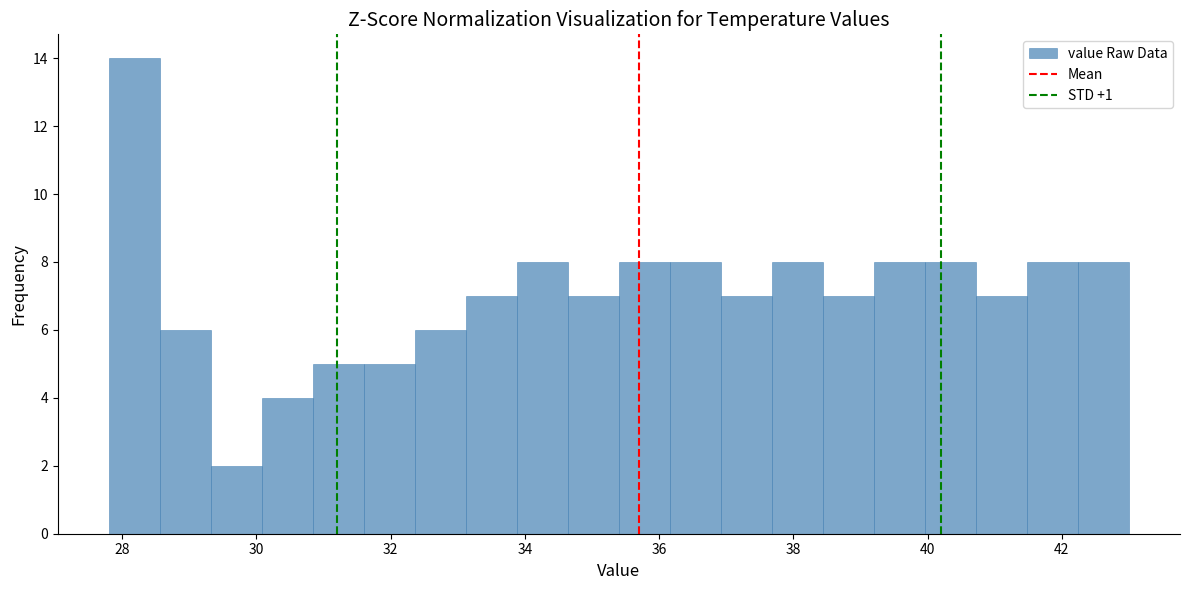

Read against the x-axis, roughly where is the centre of the tallest bar?

28.2